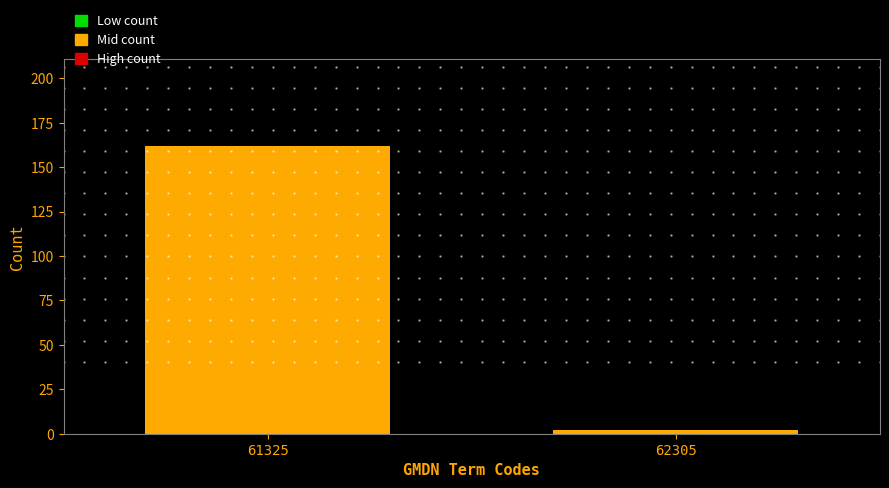

Reading right to left, extract all data points from this chart.

2	162